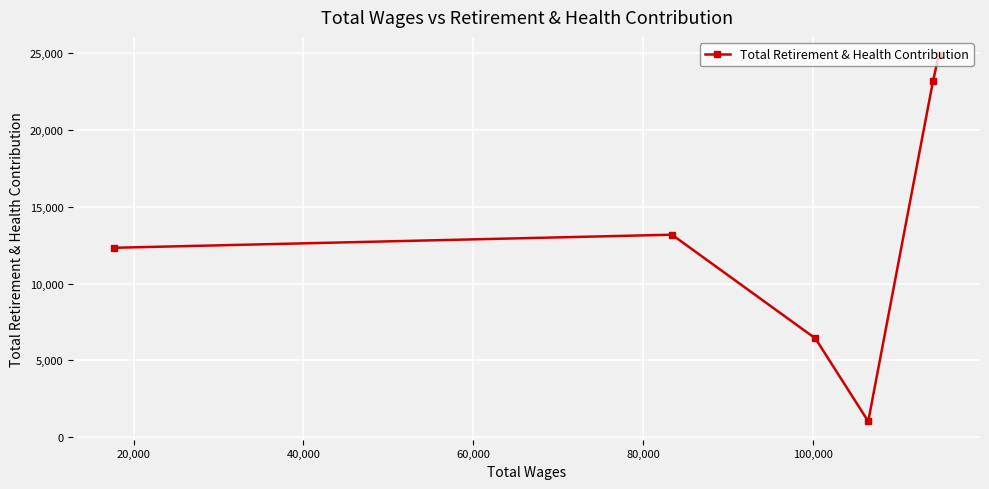

What is the smallest value displayed?

1027